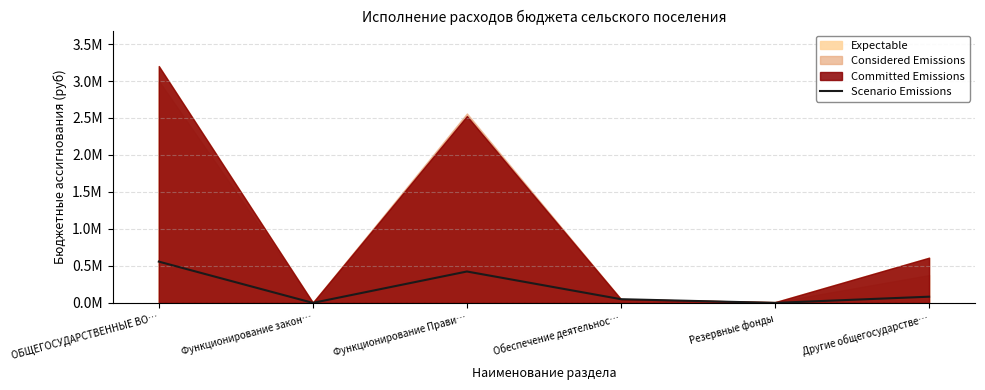

Which category has the lowest value across all series?

Функционирование закон…